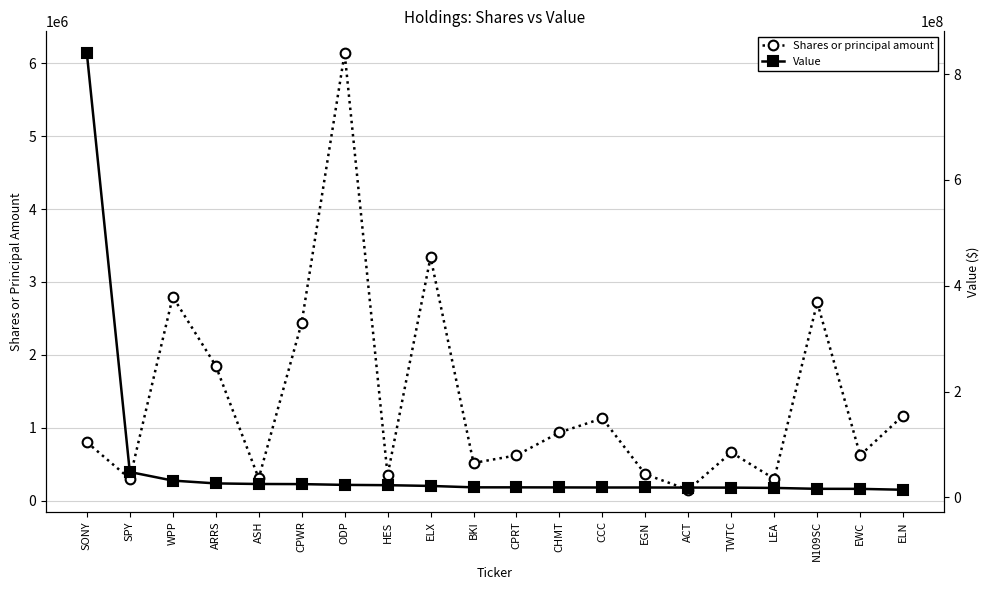

How many distinct data groups are displayed?

2